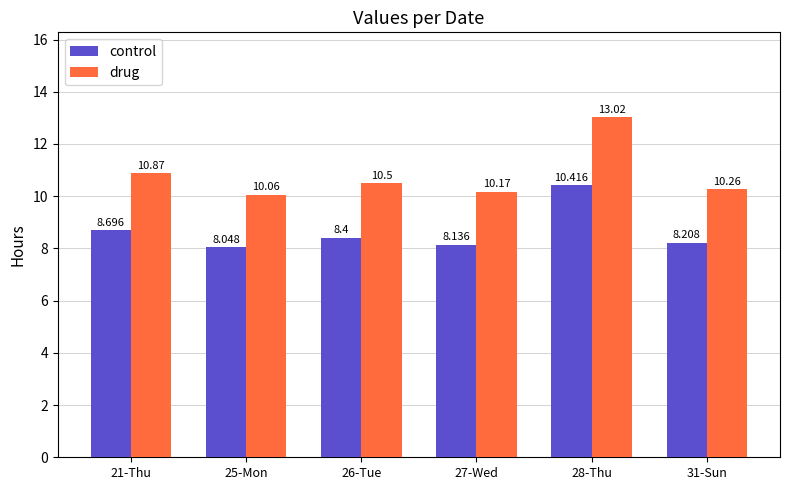

The control series shows 10.8 at 25-Mon. True or false?

False